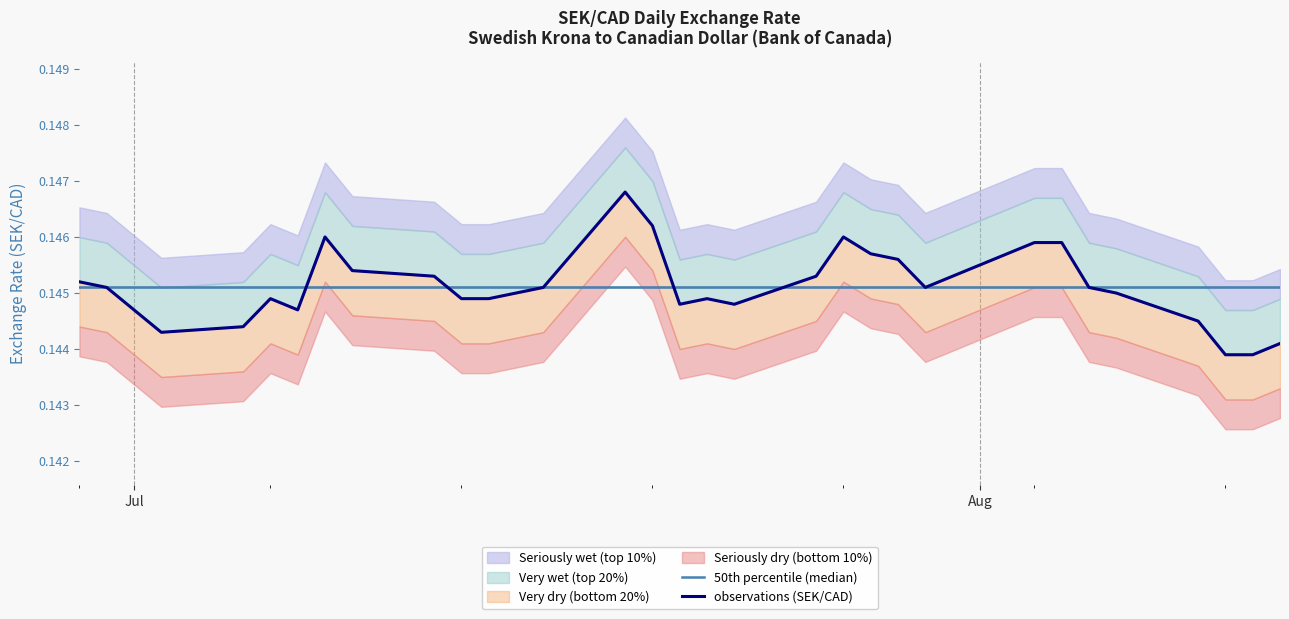

True or false: 50th percentile (median) and observations (SEK/CAD) cross at least once.

True